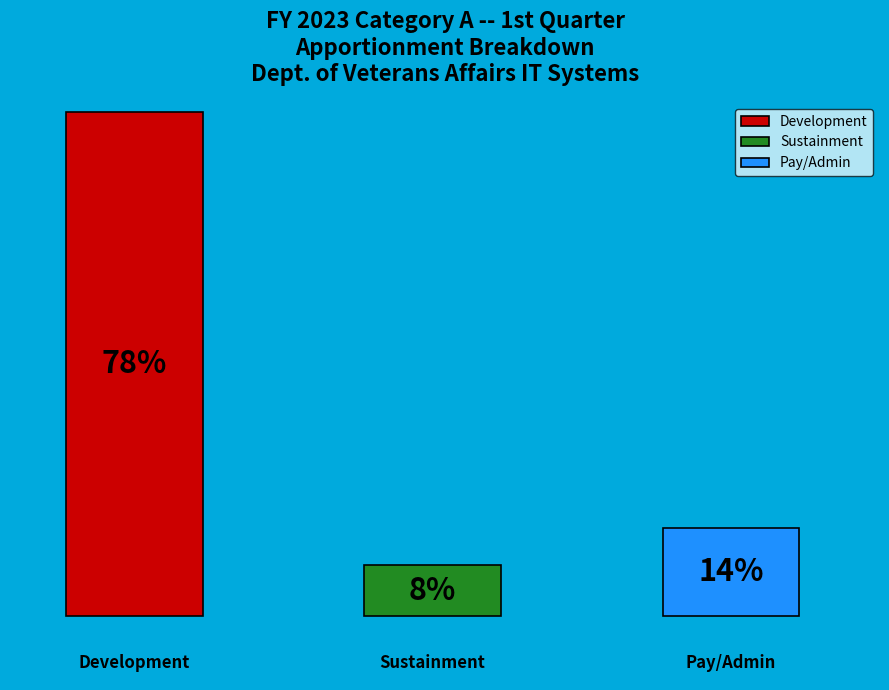

Is there any slice that represents more than half of the pie?

Yes